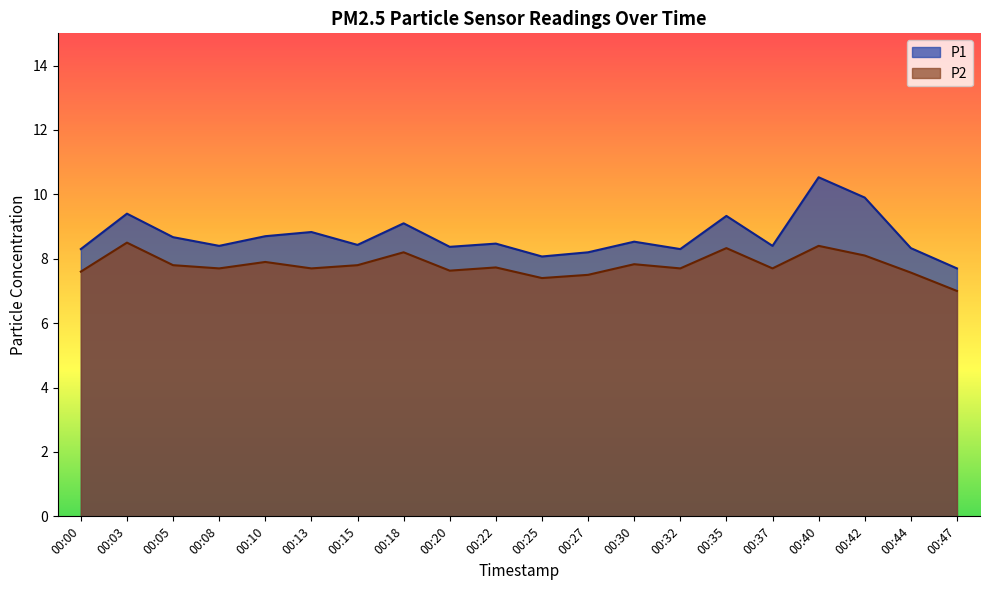

Which category has the highest value across all series?

00:40